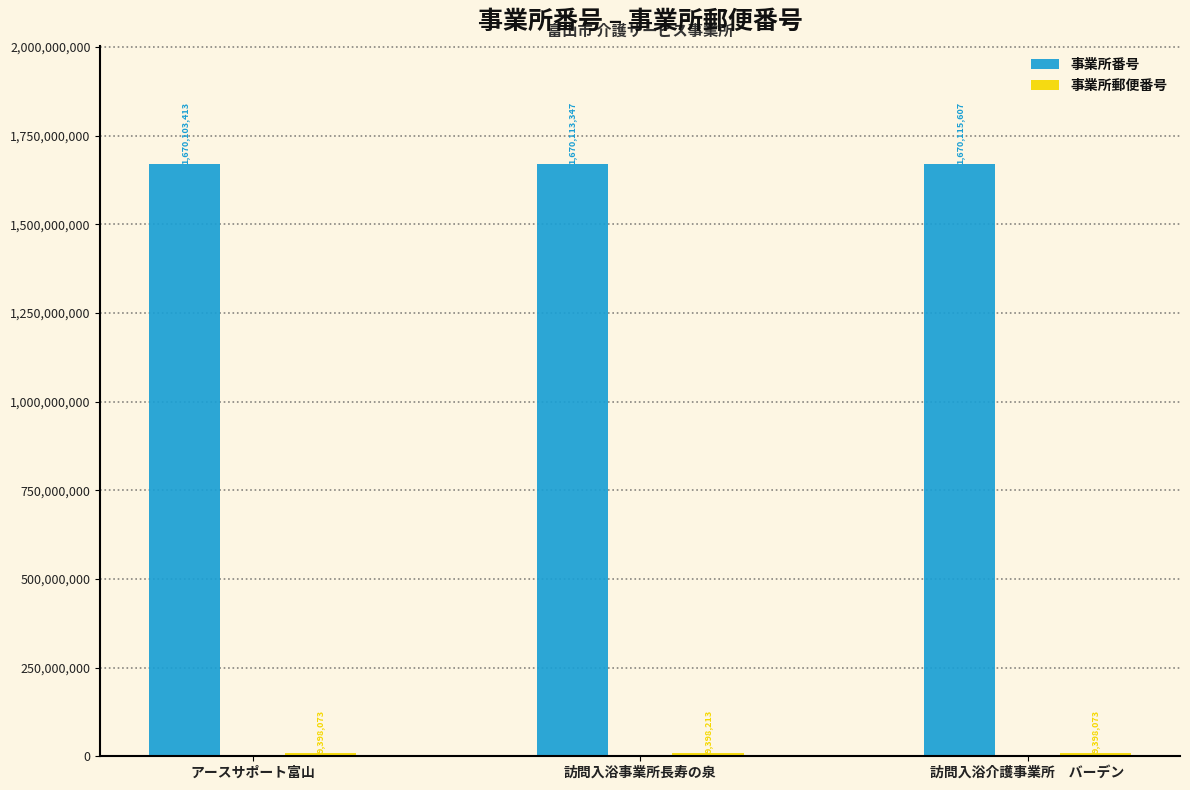

The 事業所番号 series shows 1670113347 at 訪問入浴事業所長寿の泉. True or false?

True